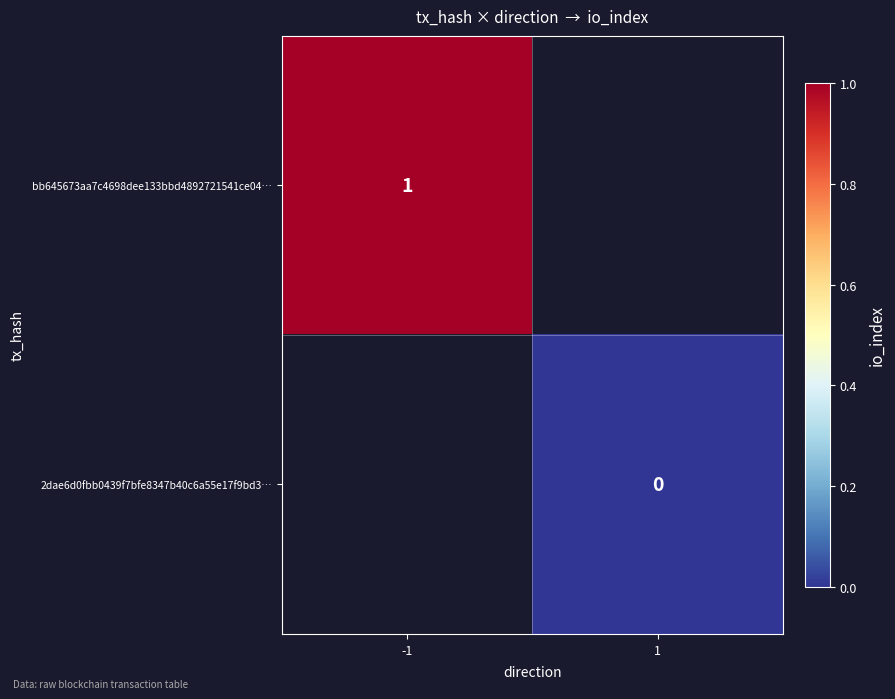

The bb645673aa7c4698dee133bbd4892721541ce04… series shows 1 at -1. True or false?

True